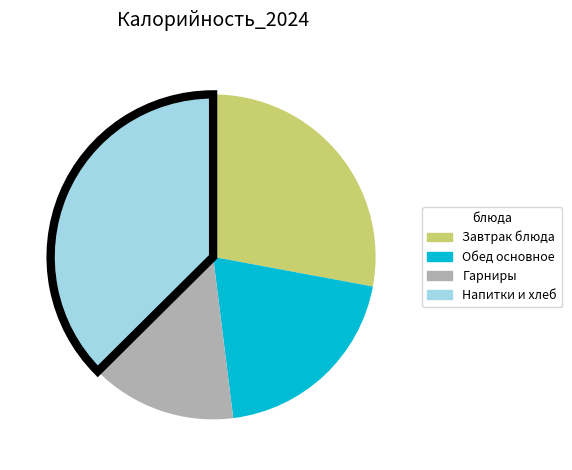

Does any single category account for the majority?

No